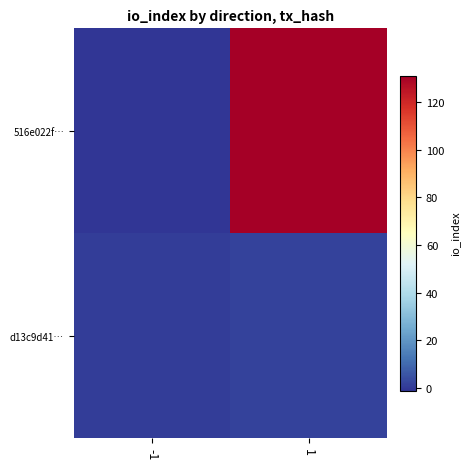

Reading left to right, what are all the values shown in this chart?

516e022f…: -1=-1	1=131
d13c9d41…: -1=1	1=2